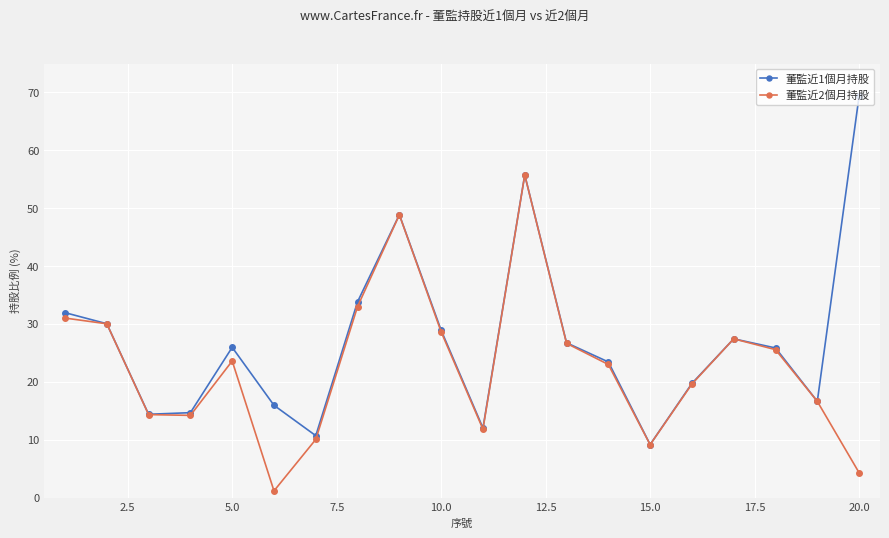

Which series has the largest total across all categories?

董監近1個月持股